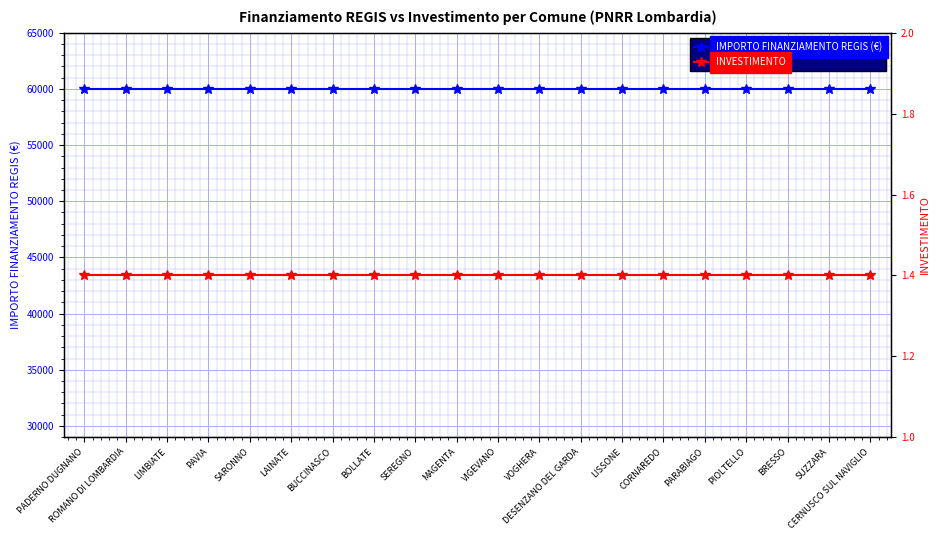

Which series has the largest total across all categories?

IMPORTO FINANZIAMENTO REGIS (€)